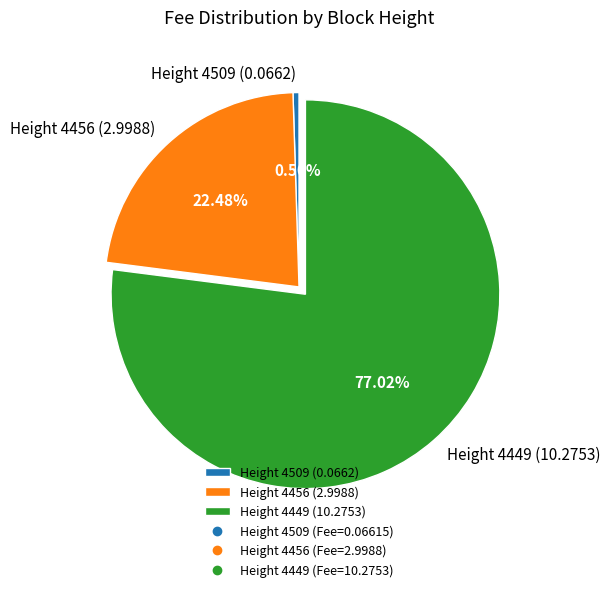

Combined, do Height 4456 (2.9988) and Height 4449 (10.2753) account for over 50%?

Yes